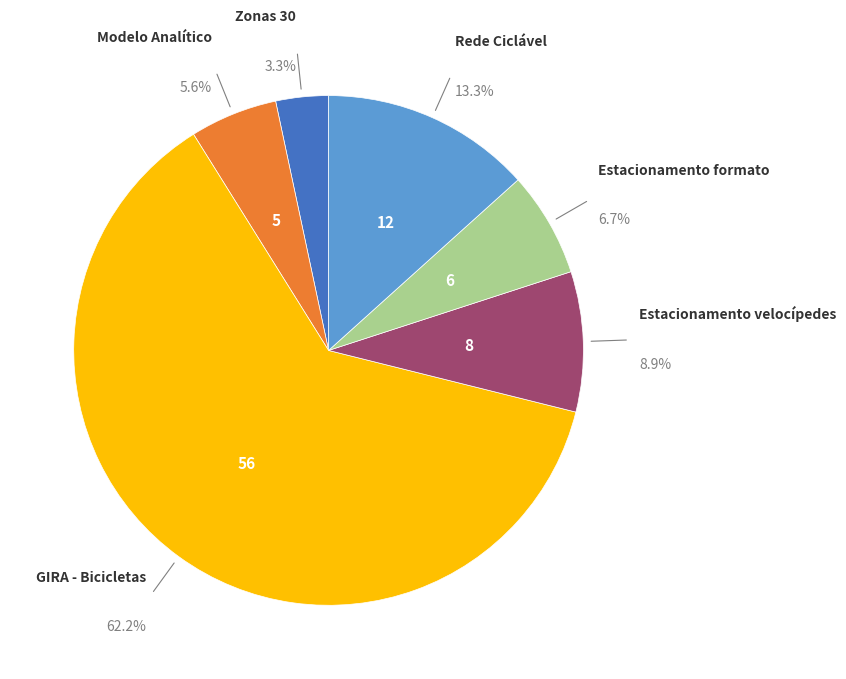

How many slices are in this pie chart?

6